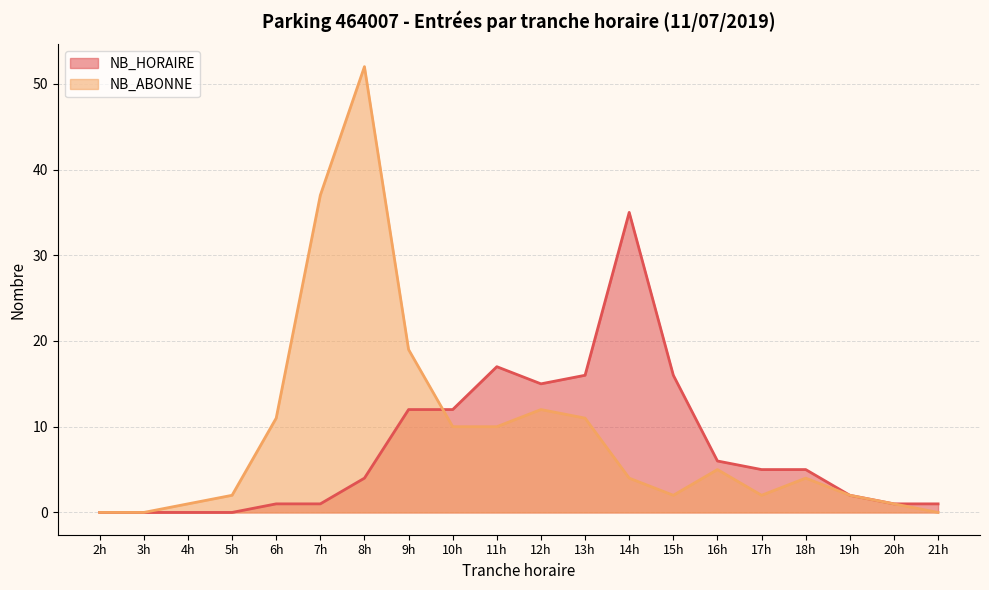

At how many categories does at least one series exceed 27?

3